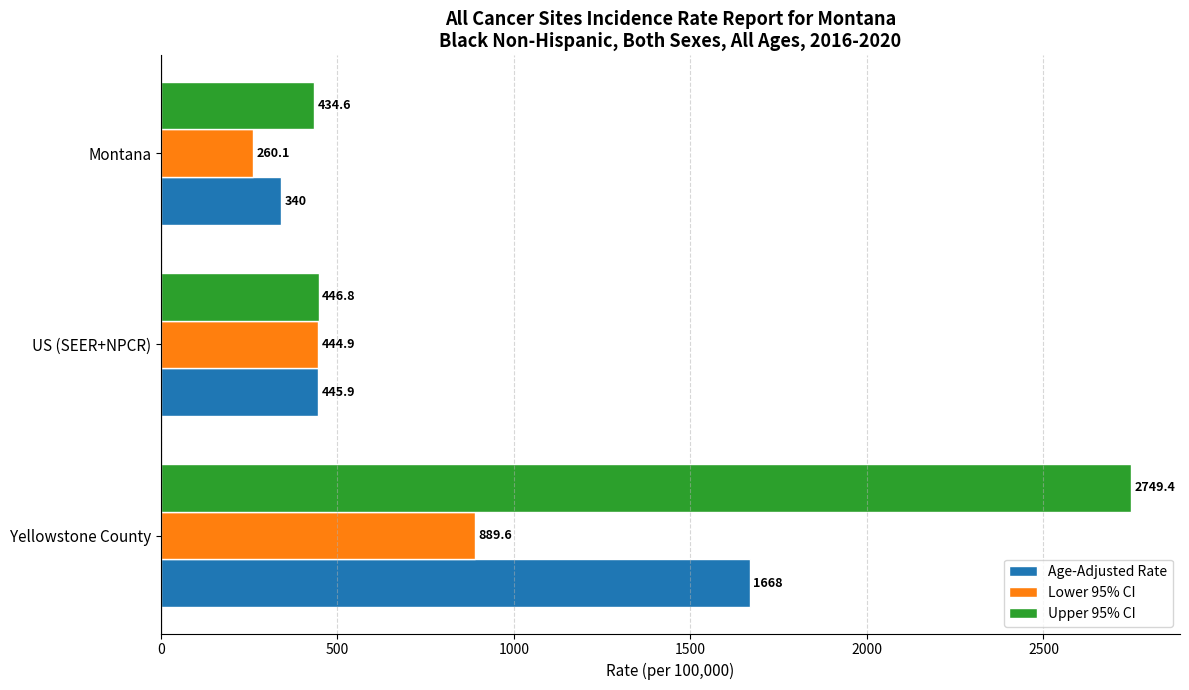

What is the difference between the highest and lowest values at Montana?

174.5